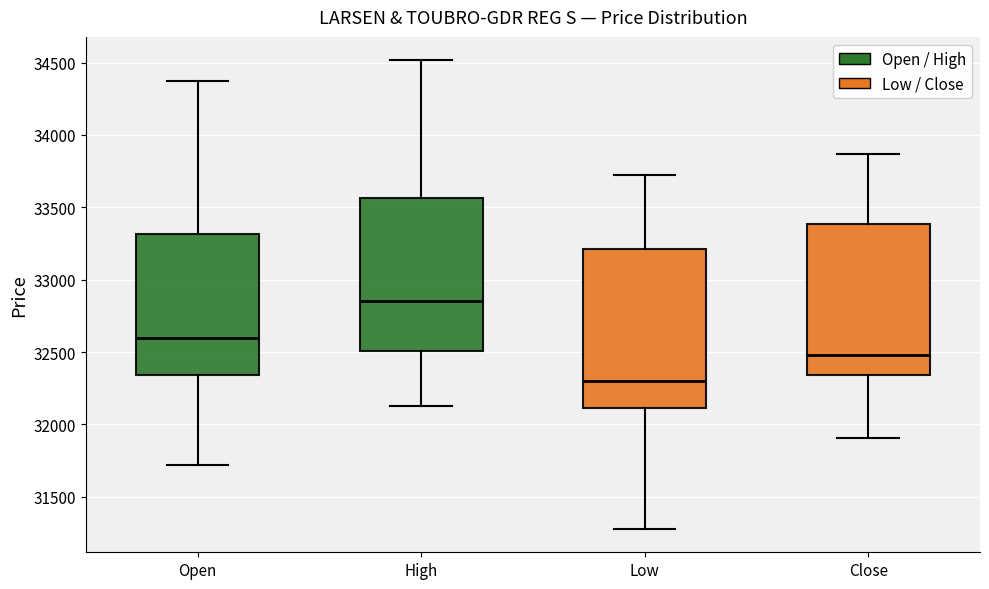

Reading left to right, transcribe this box plot: for each box, give where its median line is, the range the box spans, and where its two whiskers end, as read against the y-axis. The values are not printed on the chart, so give them approximately, as read against the axis.

Open: median 32600, box 32350 to 33300, whiskers 31700 to 34350
High: median 32850, box 32500 to 33550, whiskers 32100 to 34500
Low: median 32300, box 32100 to 33200, whiskers 31300 to 33750
Close: median 32500, box 32350 to 33400, whiskers 31900 to 33850